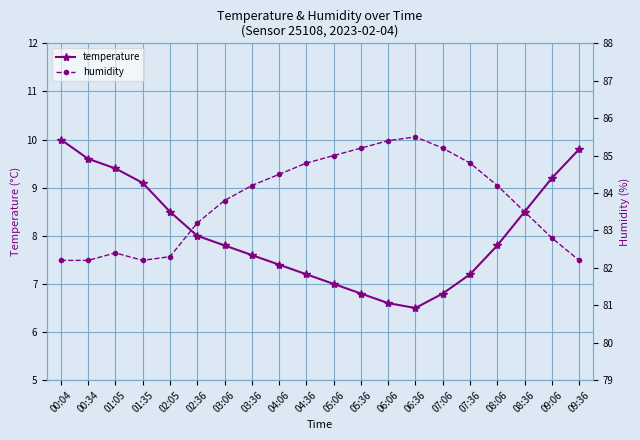

Reading left to right, extract all data points from this chart.

temperature: 10.0	9.6	9.4	9.1	8.5	8.0	7.8	7.6	7.4	7.2	7.0	6.8	6.6	6.5	6.8	7.2	7.8	8.5	9.2	9.8
humidity: 82.2	82.2	82.4	82.2	82.3	83.2	83.8	84.2	84.5	84.8	85.0	85.2	85.4	85.5	85.2	84.8	84.2	83.5	82.8	82.2